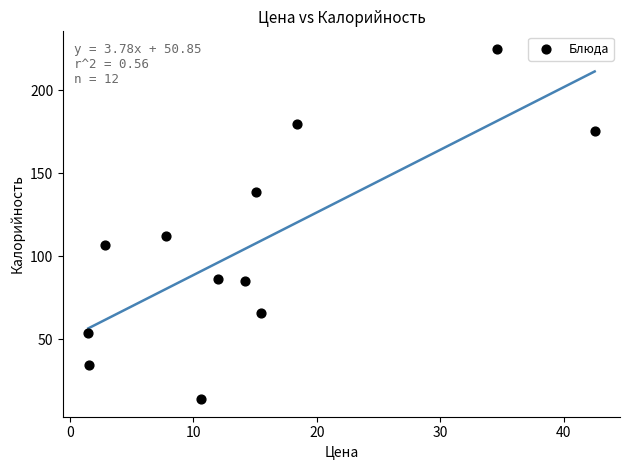

What is the average X value?

14.7